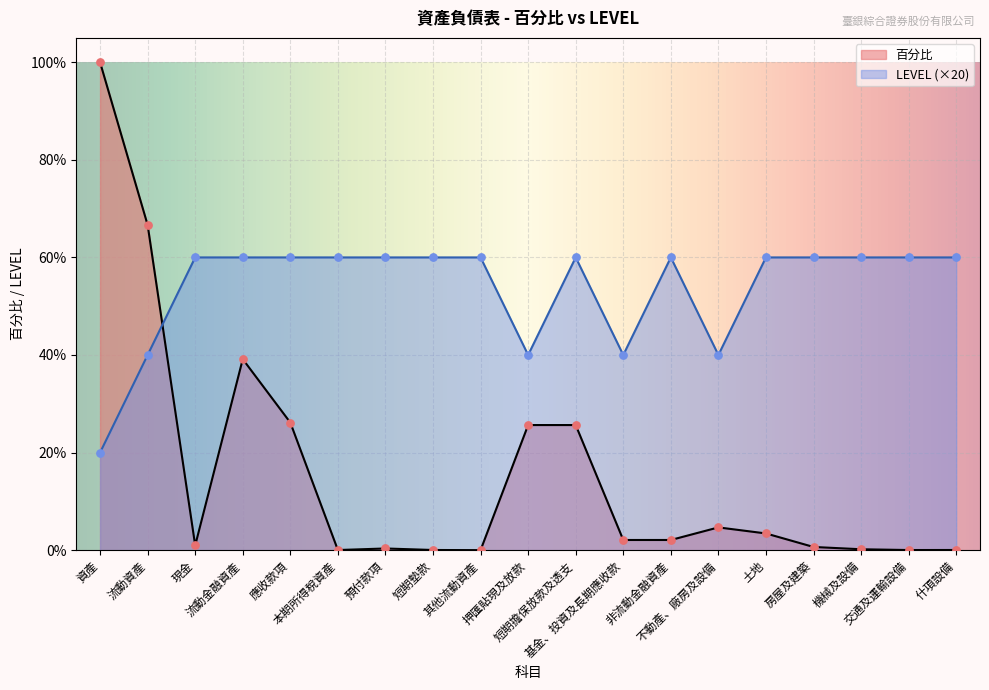

At which category is the sum across all series the highest?

資產